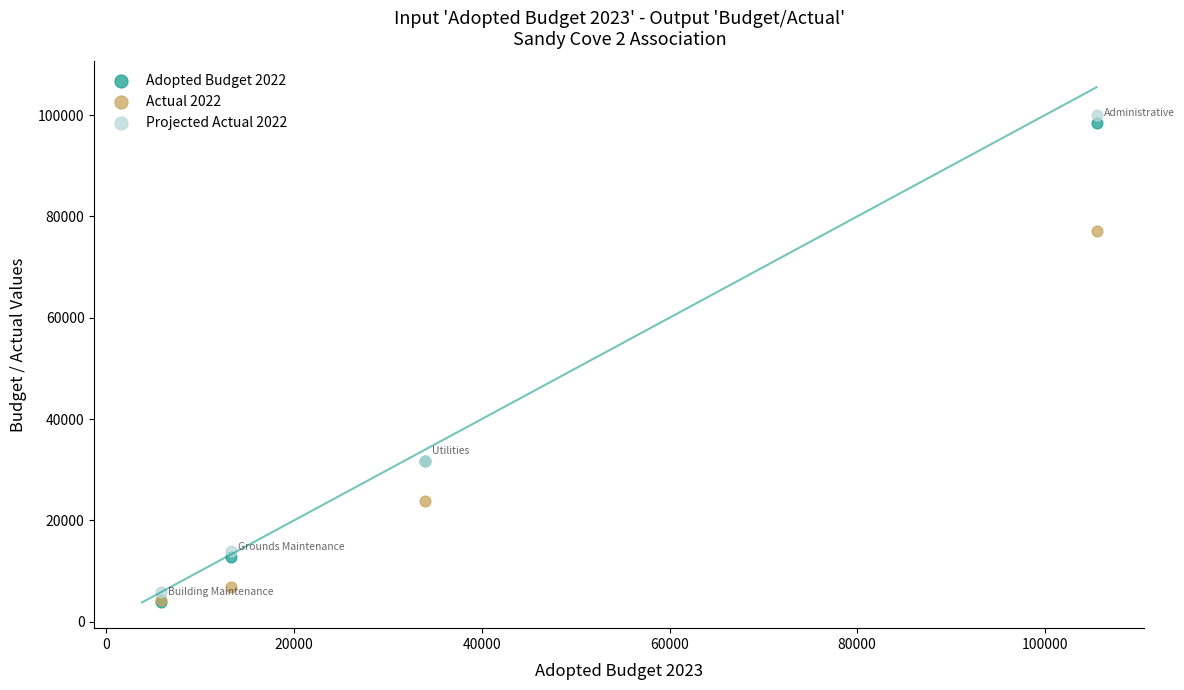

What are all the series names shown in the legend?

Adopted Budget 2022, Actual 2022, Projected Actual 2022